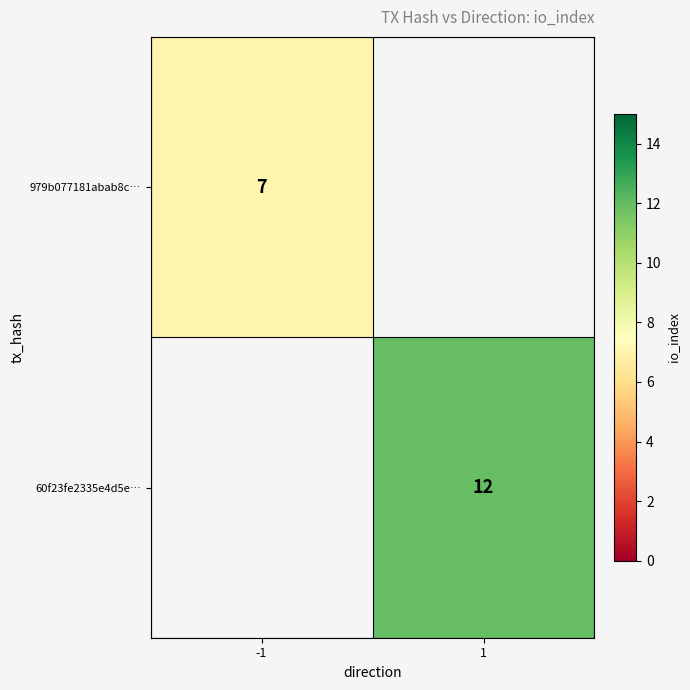

The value of 979b077181abab8c… at -1 is 7. True or false?

True